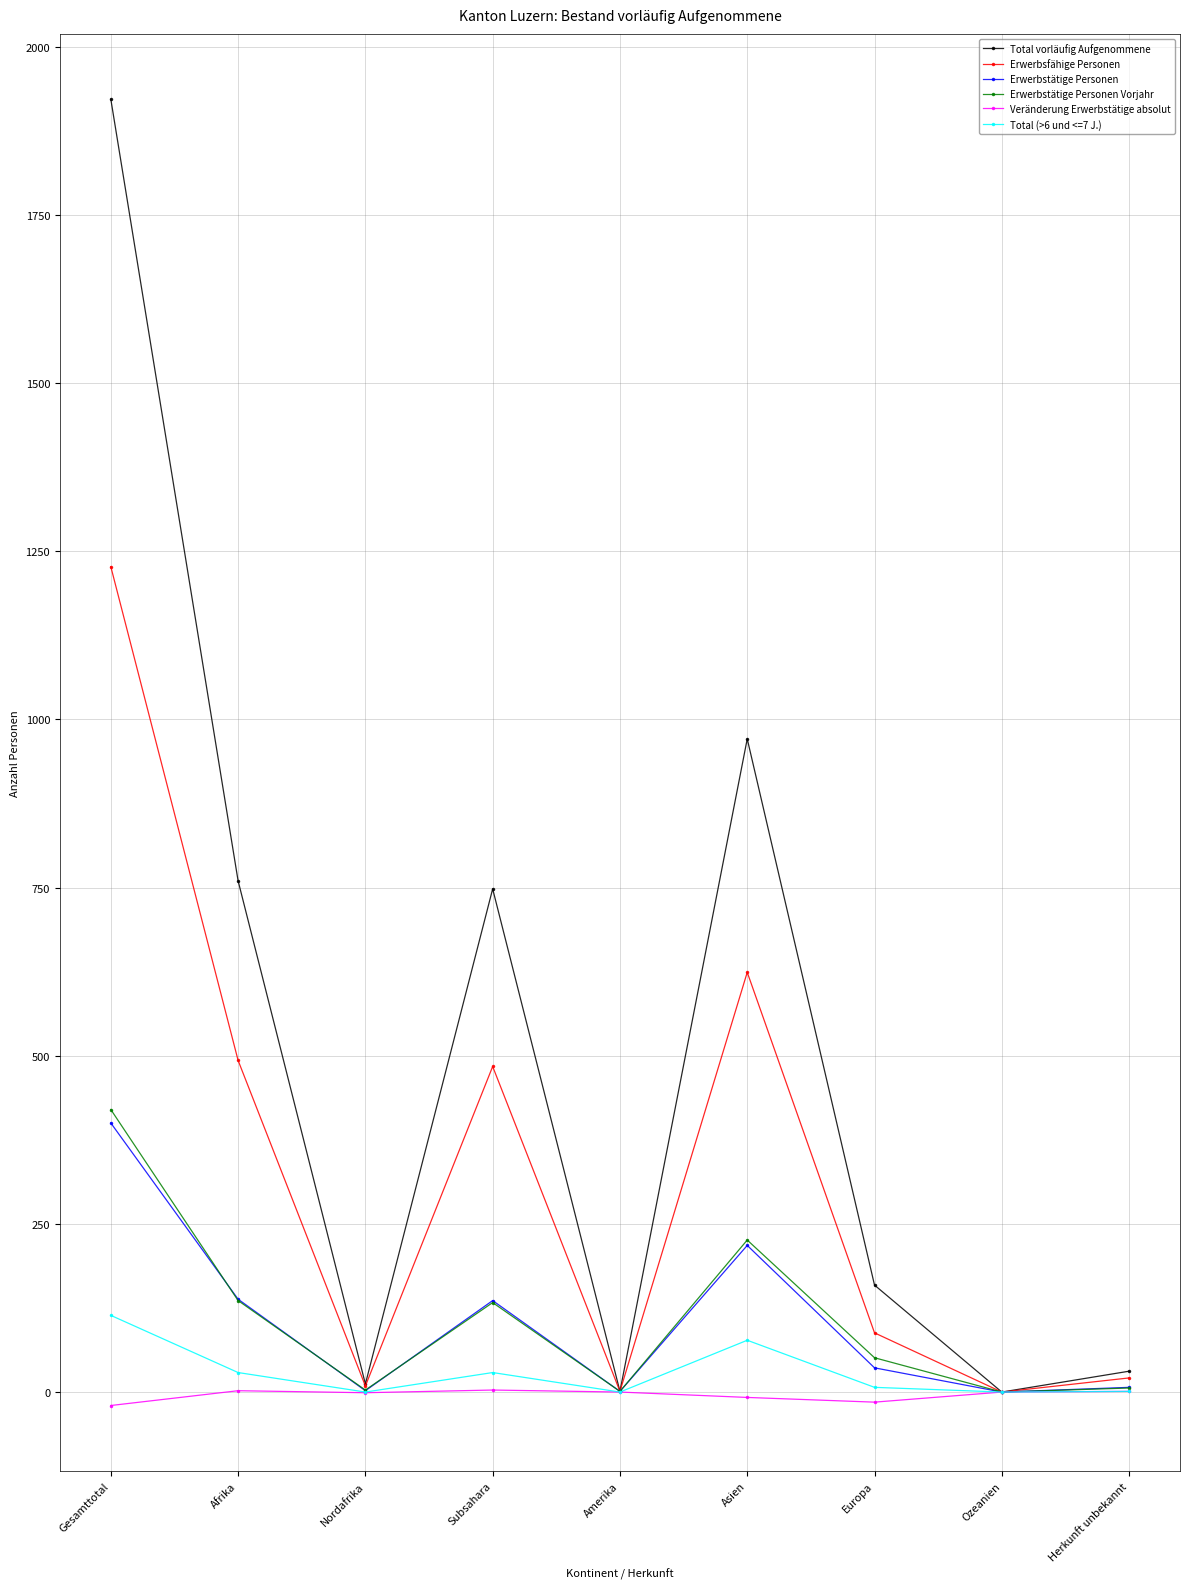

What is the difference between the second highest and second lowest values in the Total vorläufig Aufgenommene series?

970